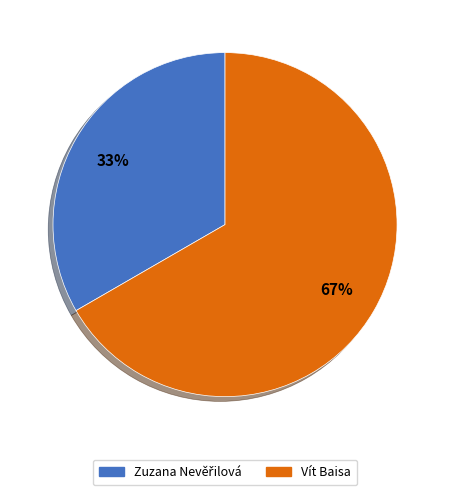

Which category has the biggest portion of the pie?

Vít Baisa